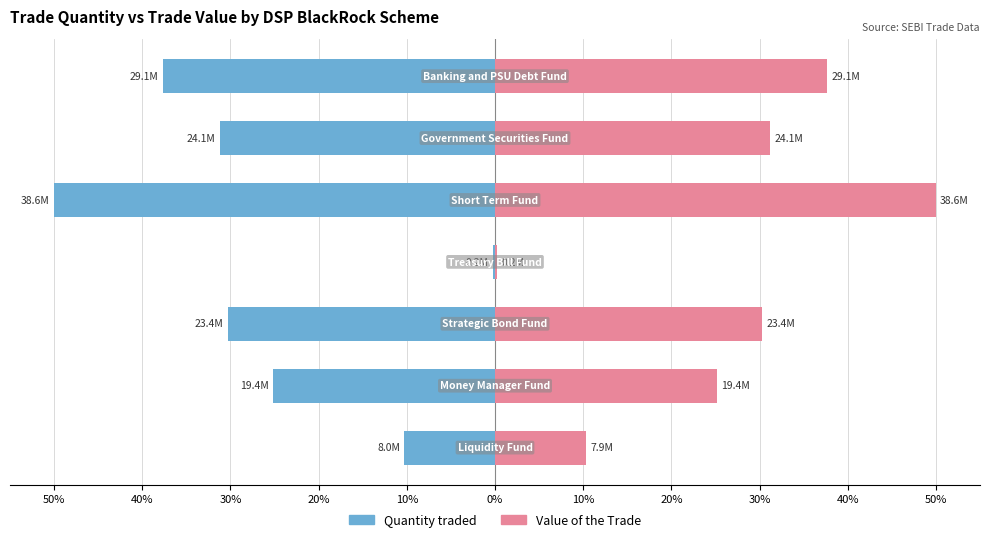

Reading left to right, extract all data points from this chart.

Quantity traded: -10.3	-25.2	-30.3	-0.3	-50.0	-31.2	-37.6
Value of the Trade: 10.3	25.1	30.3	0.3	50.0	31.2	37.6